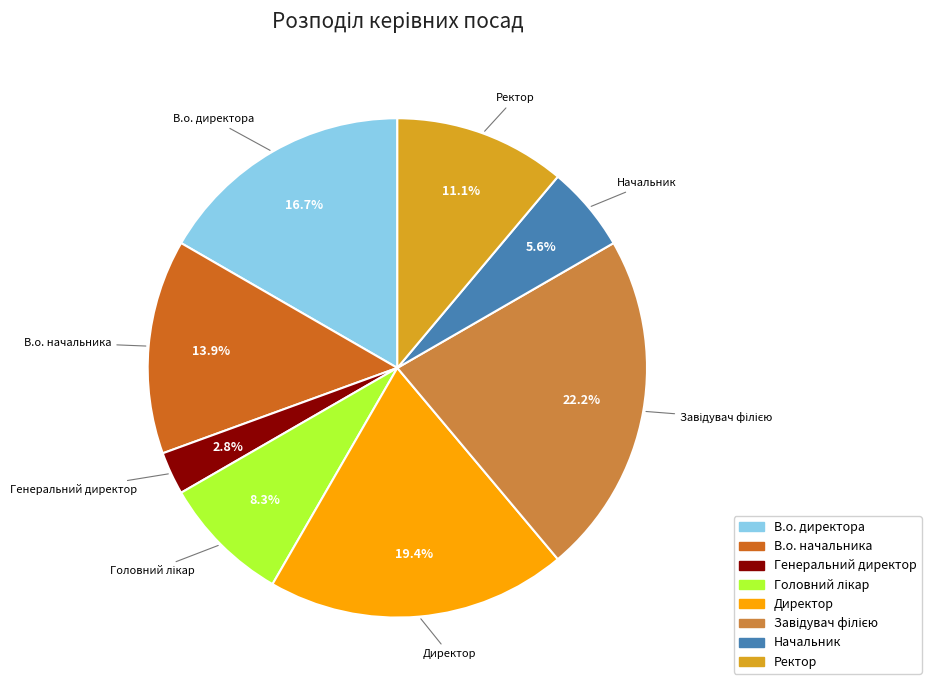

The Ректор slice represents 24% of the pie. True or false?

False